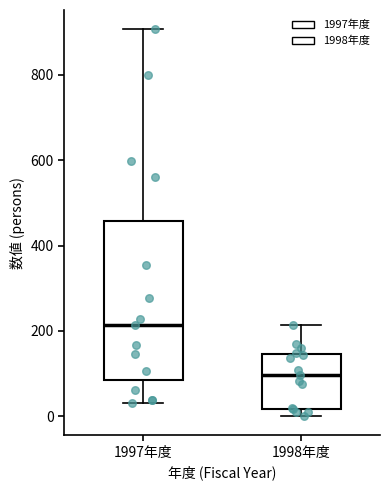

Where is the lower edge of the box for 1998年度 on the y-axis? The values are not printed on the chart, so give them approximately, as read against the axis.

20